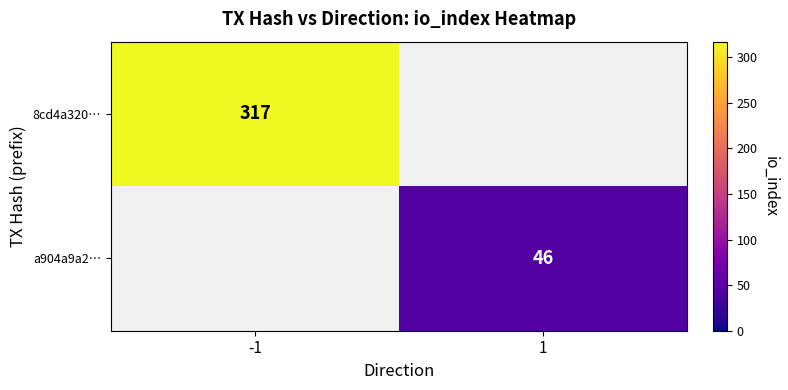

Is it true that a904a9a2… equals 15 at 1?

False